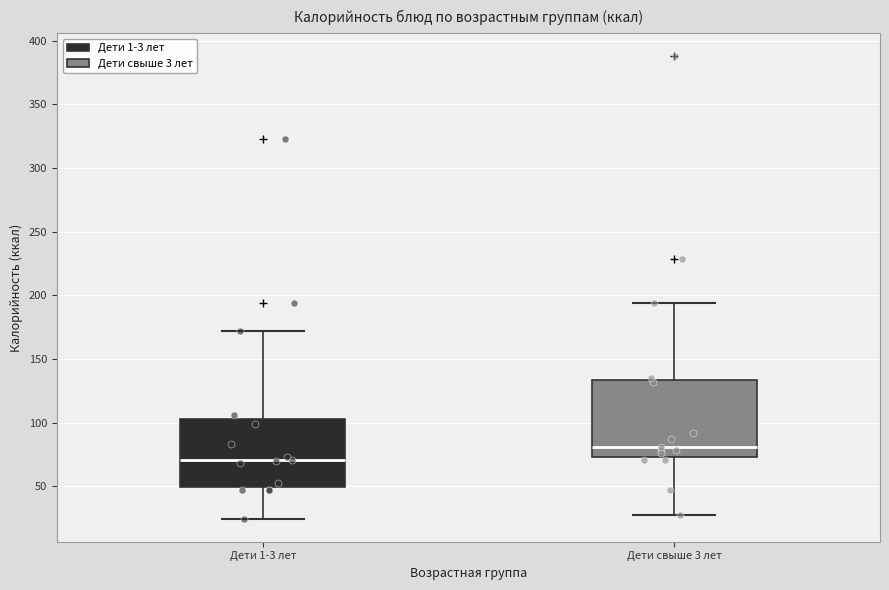

Which box's median line is the lowest?

Дети 1-3 лет